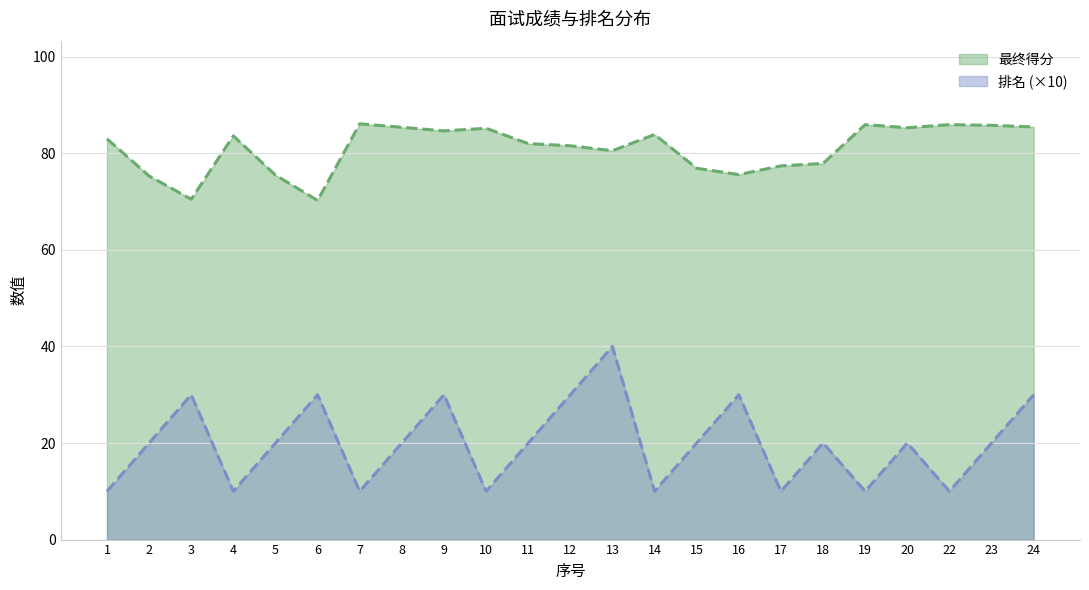

List the series in order of their overall mean, highest first.

最终得分, 排名 (×10)